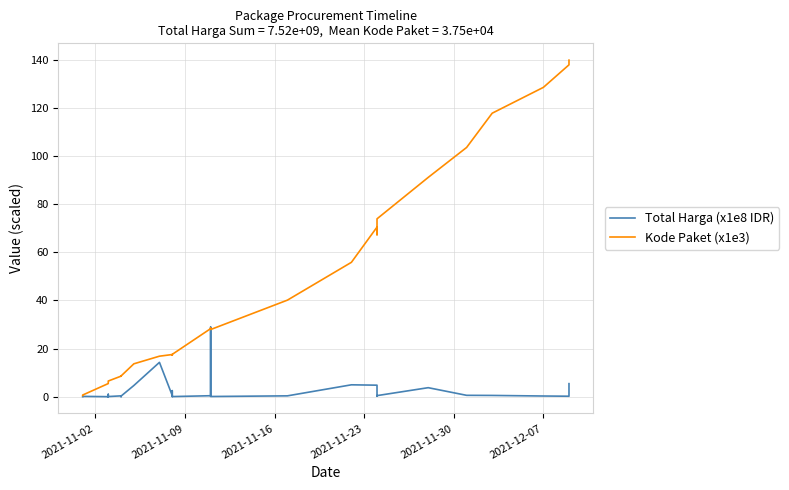

At how many categories does at least one series exceed 109?

4